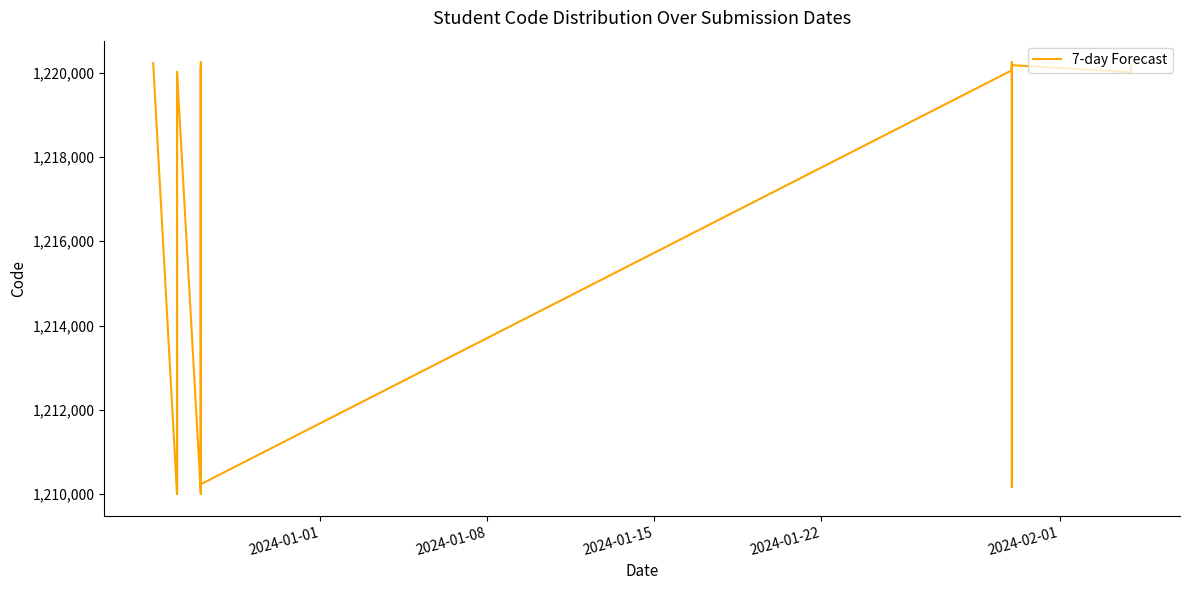

What is the difference between the maximum and second lowest values?

10240